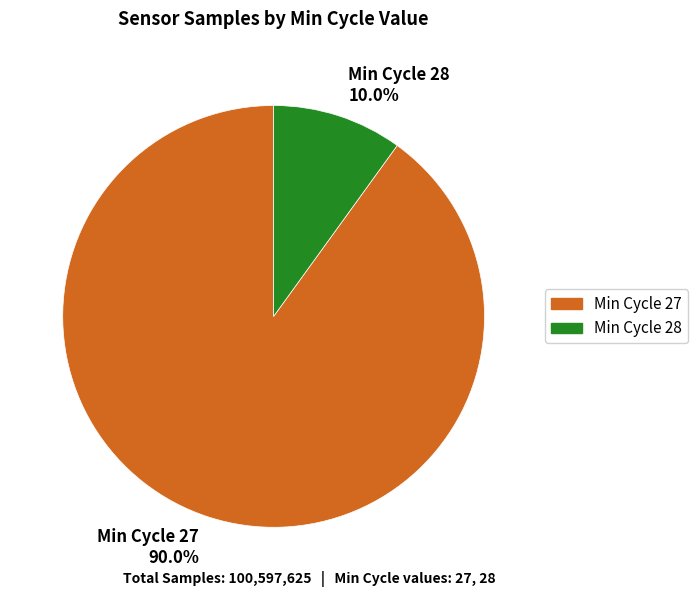

What is the total percentage of Min Cycle 27 90.0% and Min Cycle 28 10.0%?

100.0%